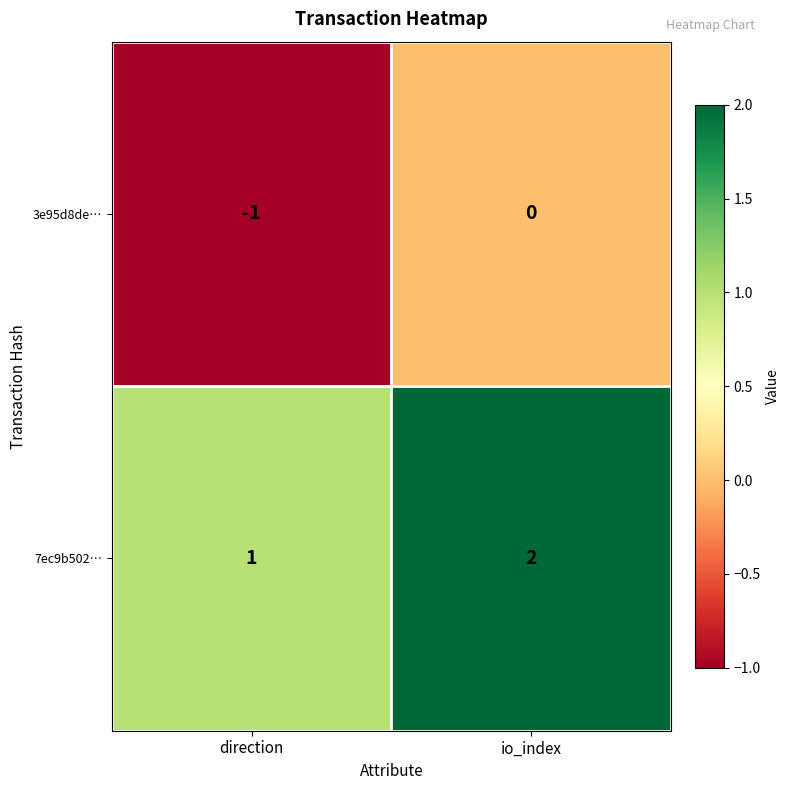

Rank the series by their average value, from lowest to highest.

3e95d8de…, 7ec9b502…